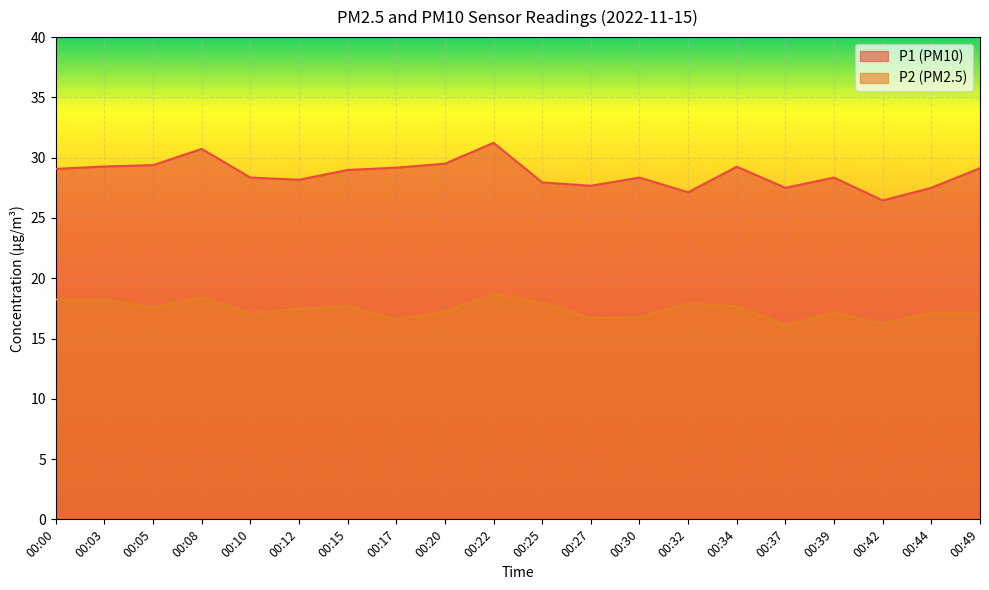

Which label corresponds to the largest value in the chart?

00:22